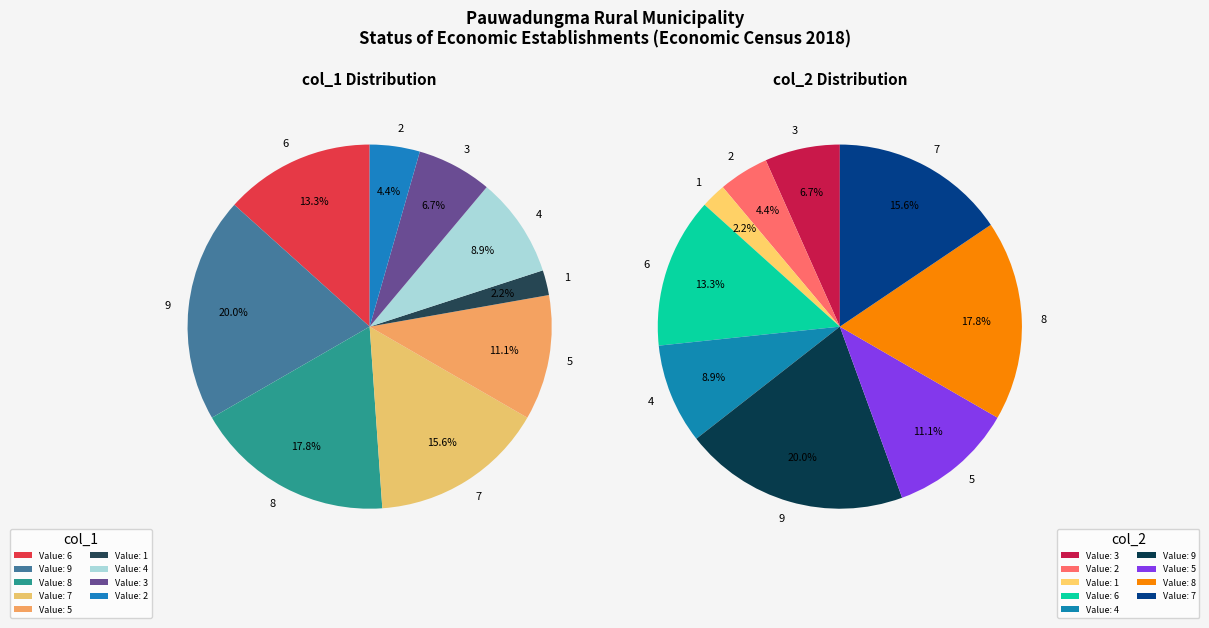

How many segments does this pie chart have?

9